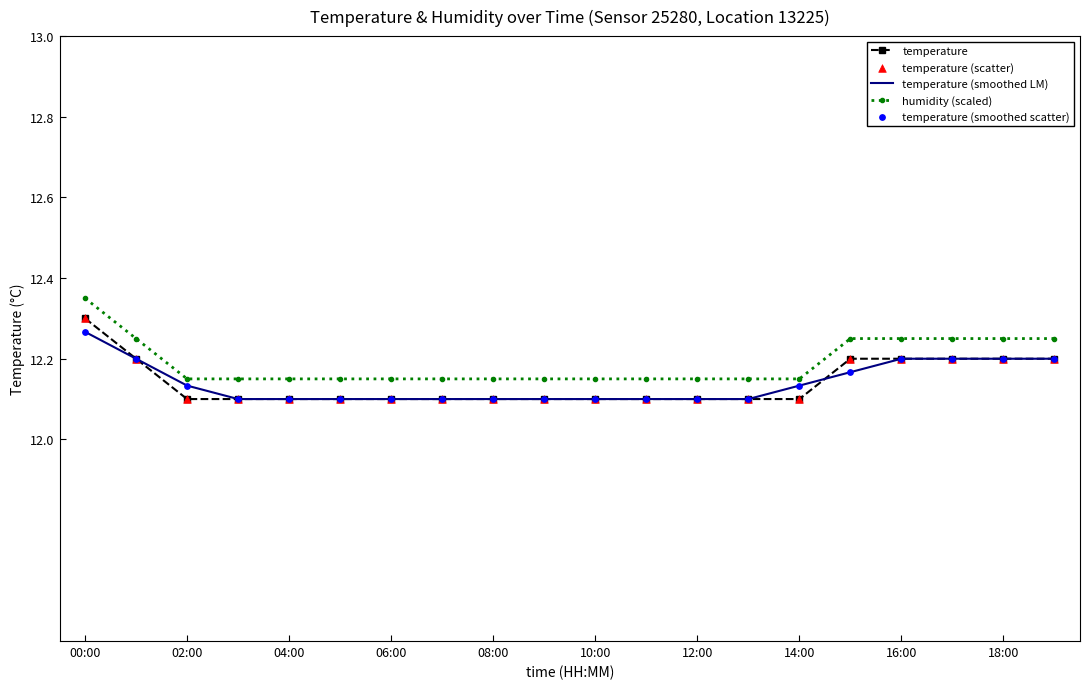

True or false: humidity (scaled) and temperature cross at least once.

False